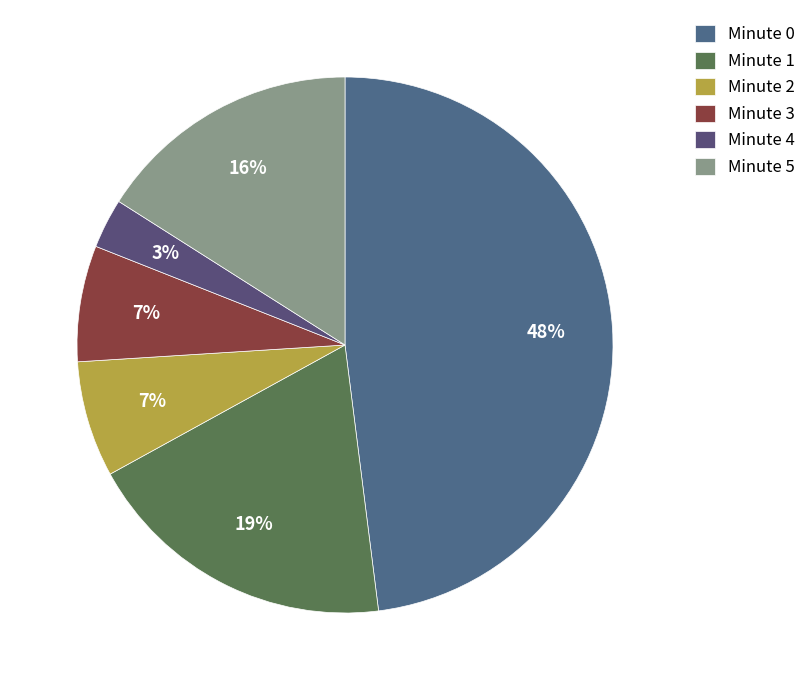

Is there any slice that represents more than half of the pie?

No